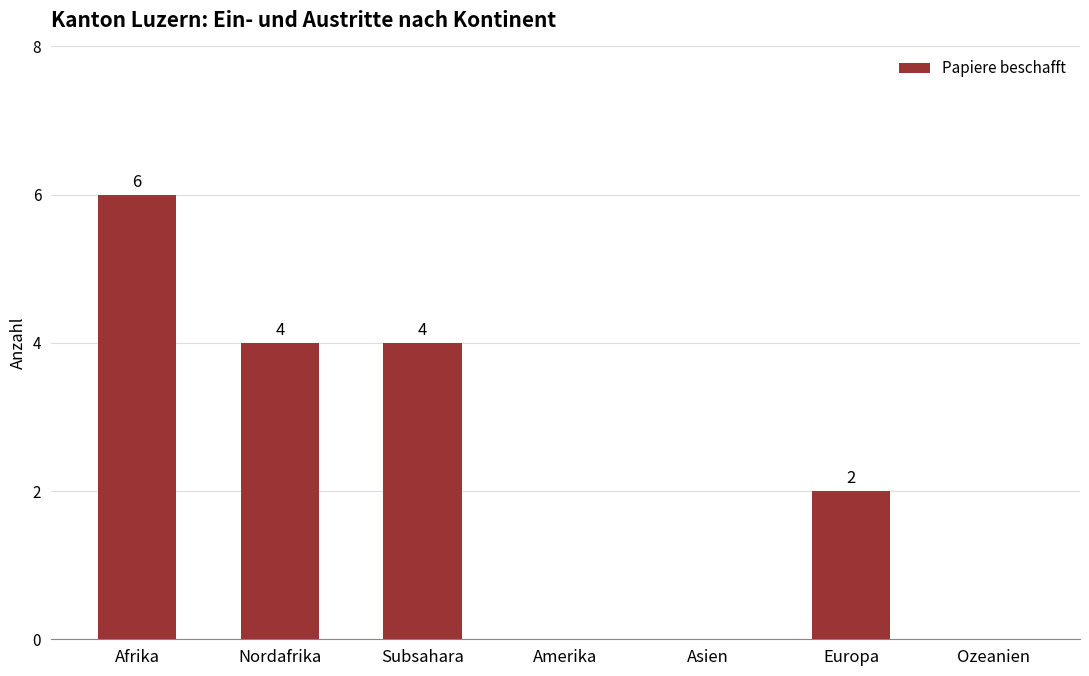

Reading right to left, transcribe all the data shown in this chart.

Ozeanien=0	Europa=2	Asien=0	Amerika=0	Subsahara=4	Nordafrika=4	Afrika=6